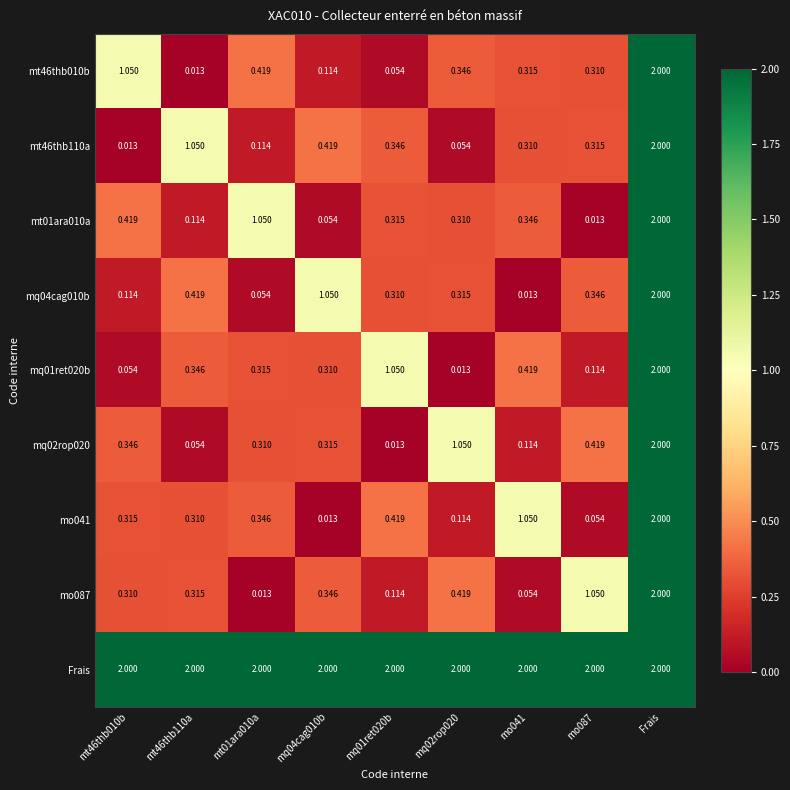

Which series has the largest total across all categories?

Frais